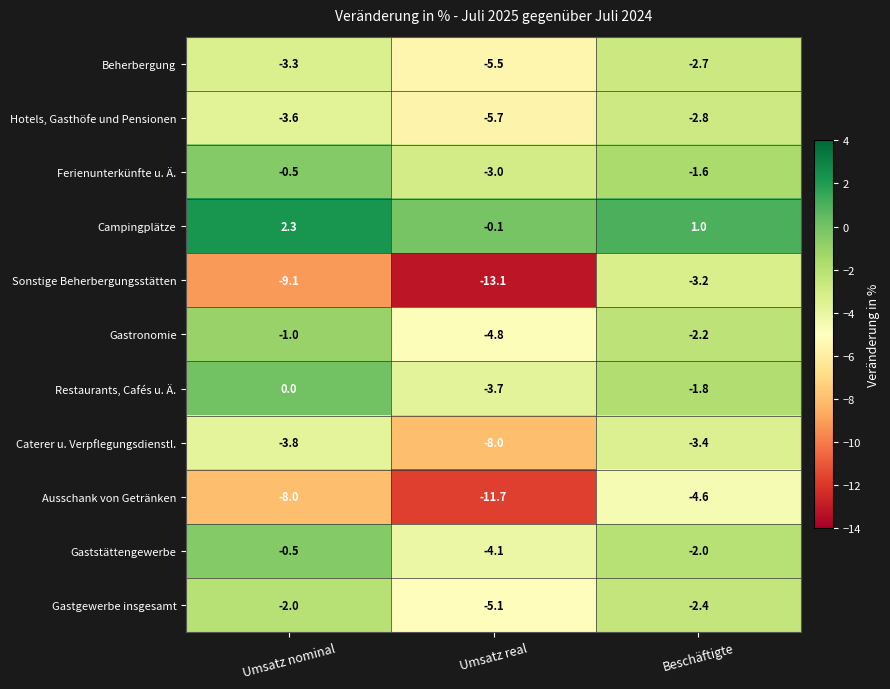

At which label is Gastgewerbe insgesamt closest to -3?

Beschäftigte